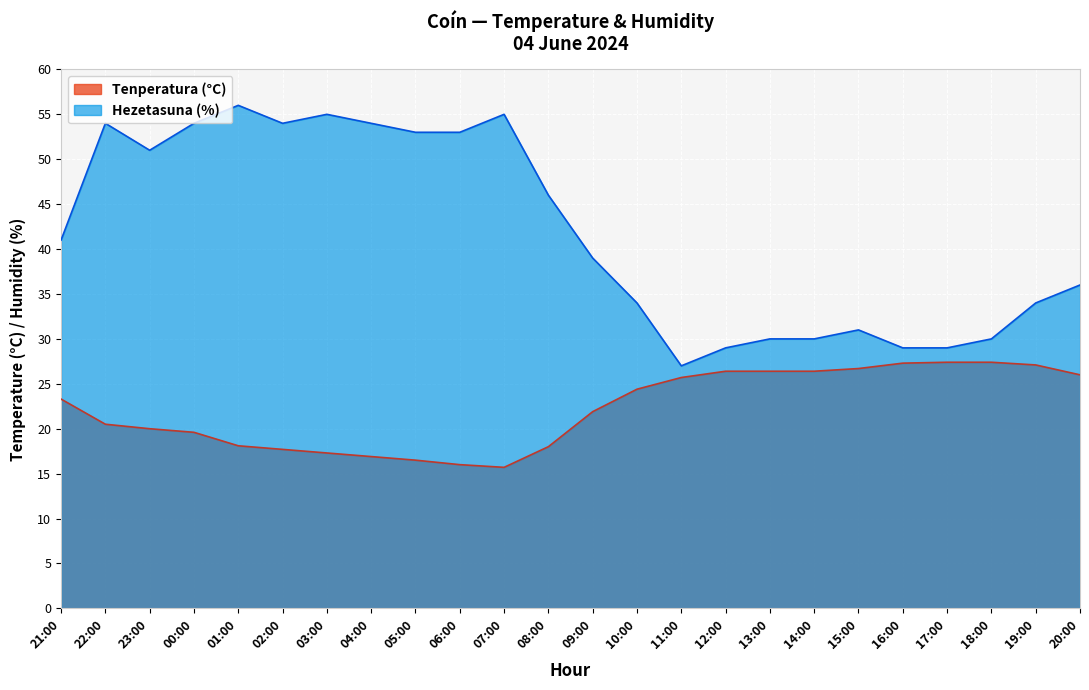

Which has a higher value, 11:00 or 03:00?

11:00